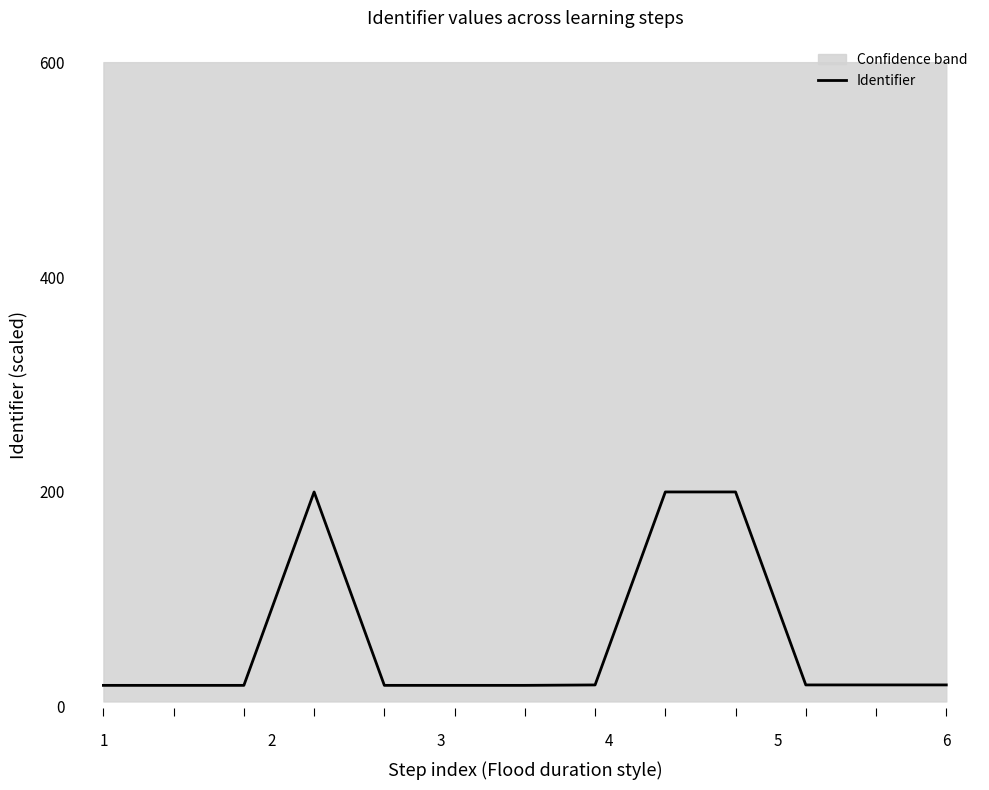

How many data points does each series have?

13